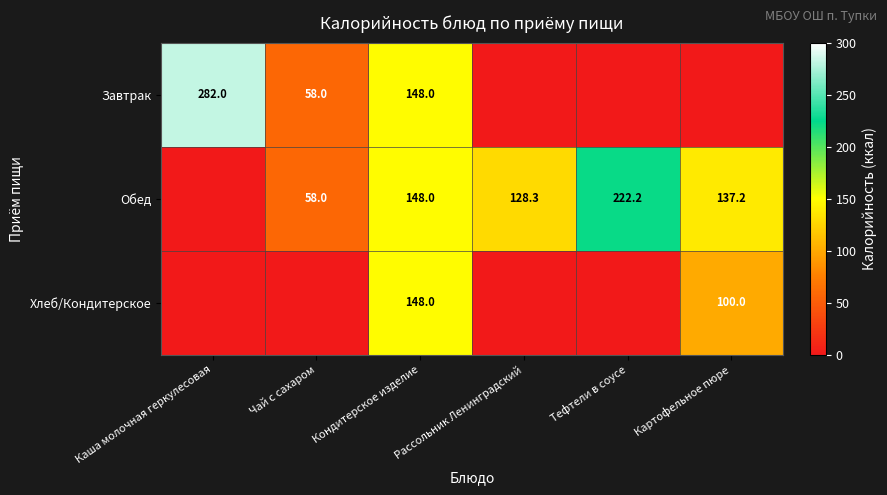

The value of Обед at Кондитерское изделие is 223.9. True or false?

False